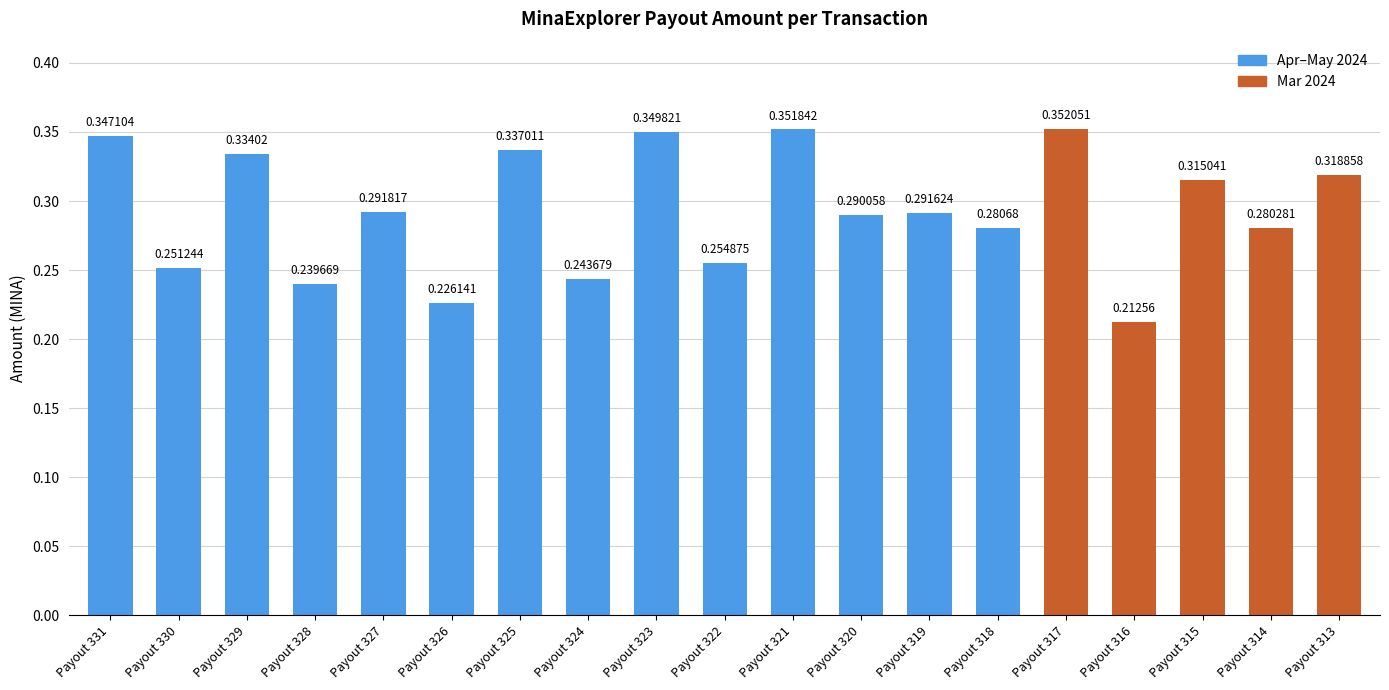

Are the bars horizontal?

No